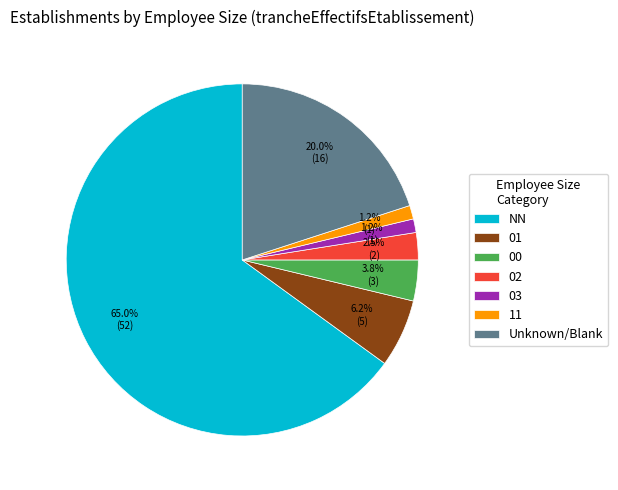

Is the sum of 01 and 03 greater than half?

No